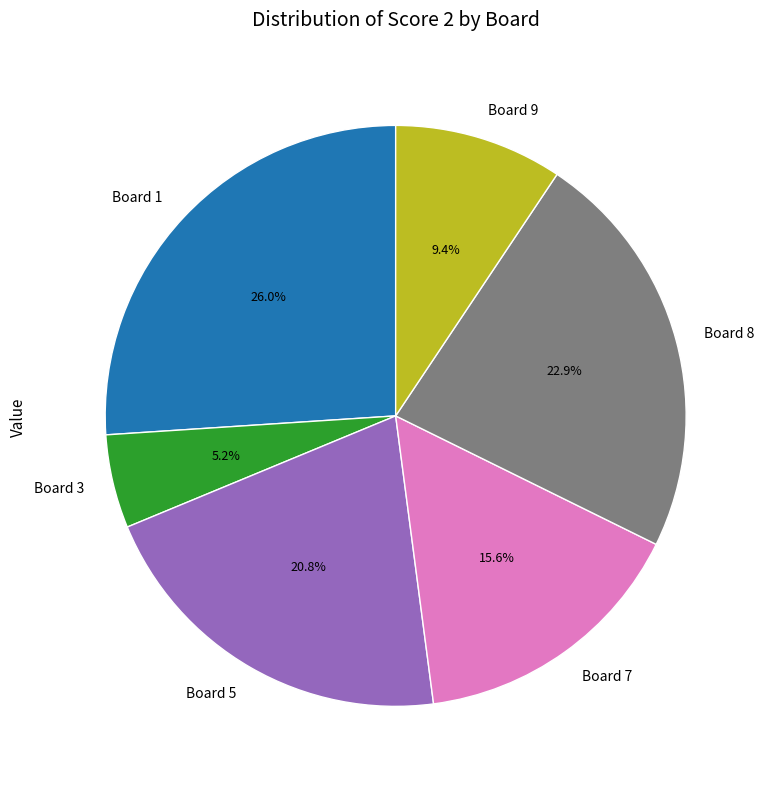

To the nearest percent, what is the average slice percentage?

17%